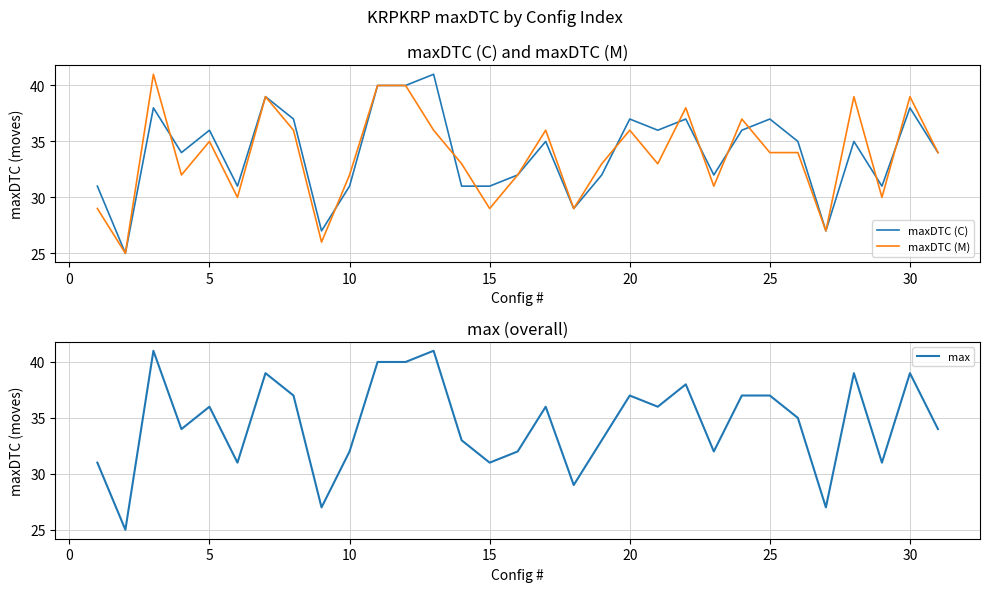

In maxDTC (C), how many points are lower than both neighbors (excluding endpoints)?

9